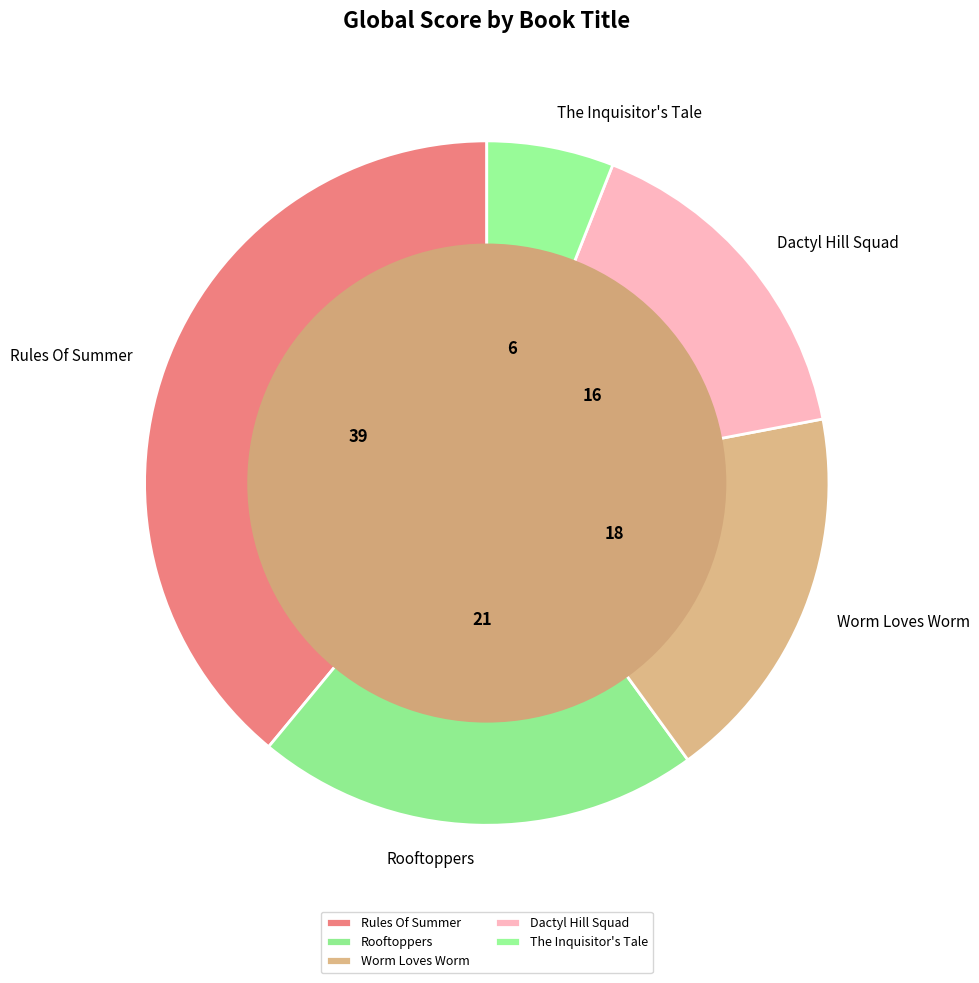

What is the largest slice in the pie chart?

Rules Of Summer